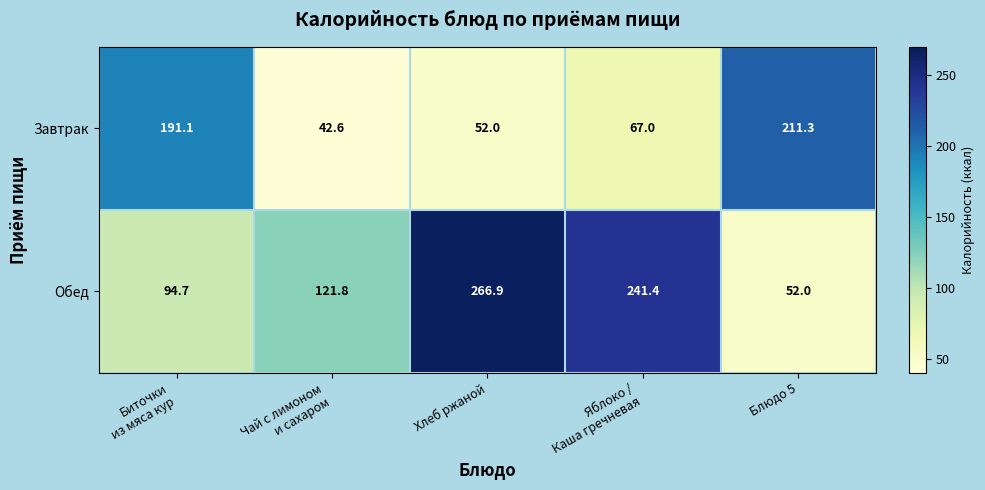

Which series has the largest range (max minus min)?

Обед